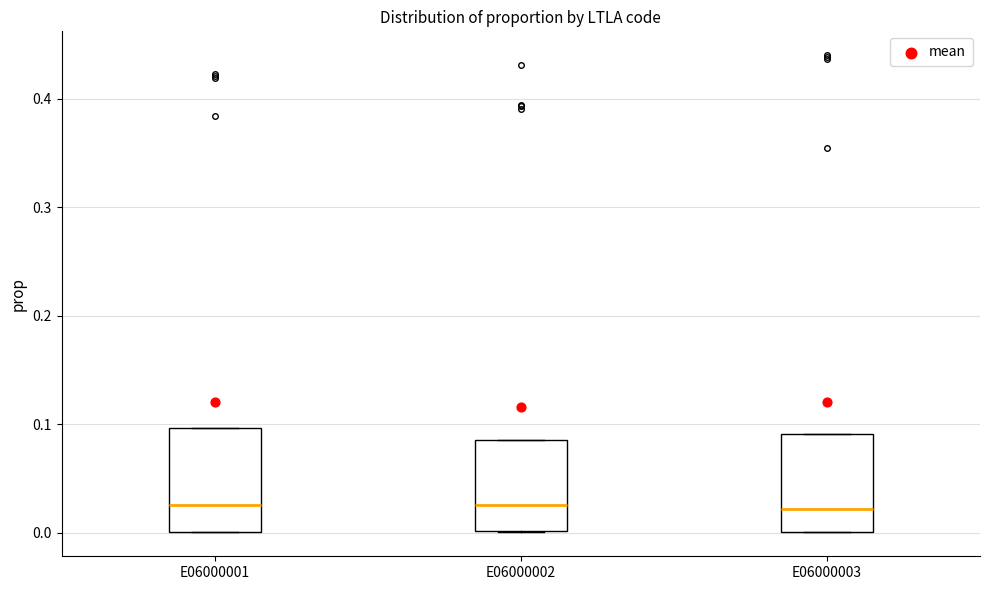

Where does the median line of the box for E06000002 sit on the y-axis? The values are not printed on the chart, so give them approximately, as read against the axis.

0.03